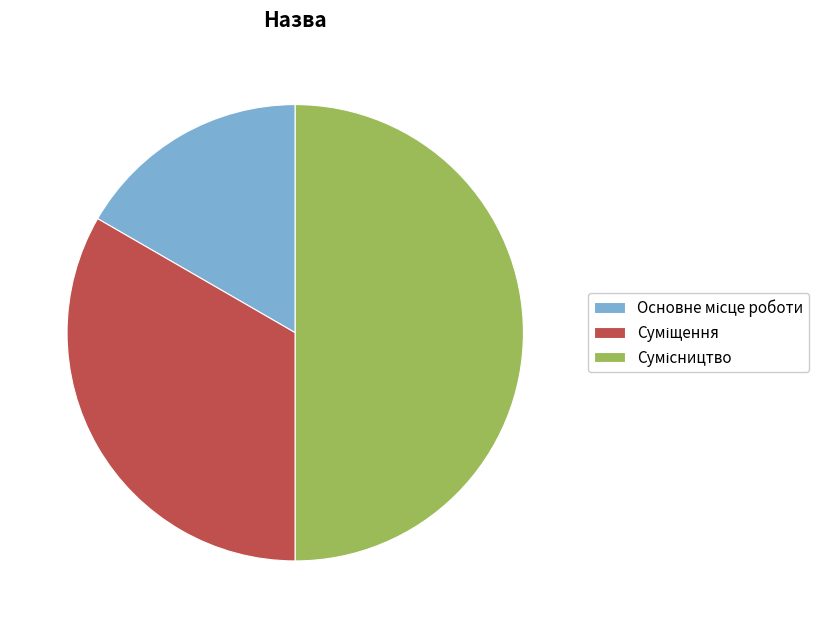

Rank the categories by value from lowest to highest.

Основне місце роботи, Суміщення, Сумісництво